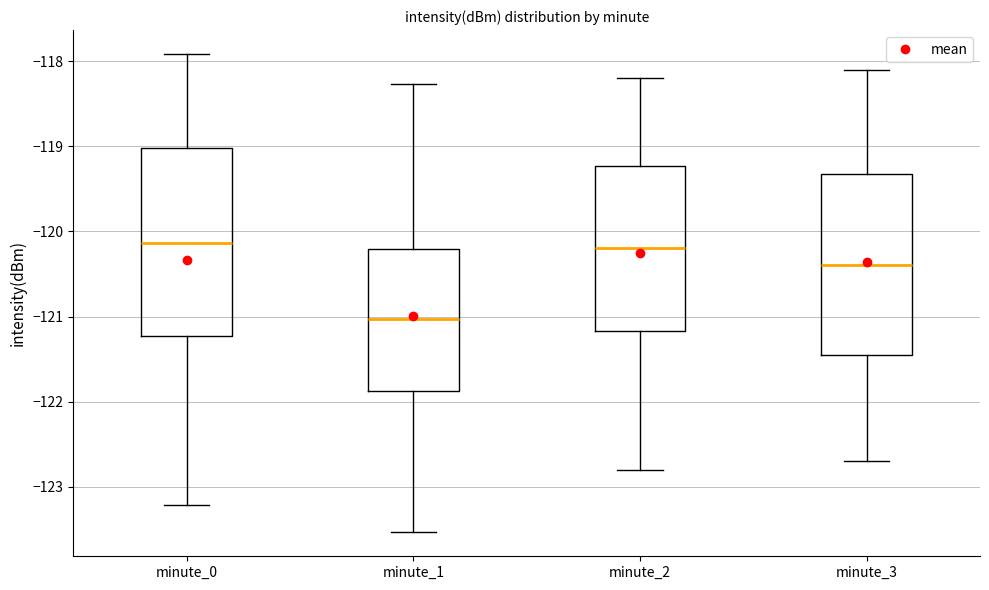

Reading left to right, transcribe this box plot: for each box, give where its median line is, the range the box spans, and where its two whiskers end, as read against the y-axis. The values are not printed on the chart, so give them approximately, as read against the axis.

minute_0: median -120.1, box -121.2 to -119.0, whiskers -123.2 to -117.9
minute_1: median -121.0, box -121.9 to -120.2, whiskers -123.5 to -118.3
minute_2: median -120.2, box -121.2 to -119.2, whiskers -122.8 to -118.2
minute_3: median -120.4, box -121.4 to -119.3, whiskers -122.7 to -118.1